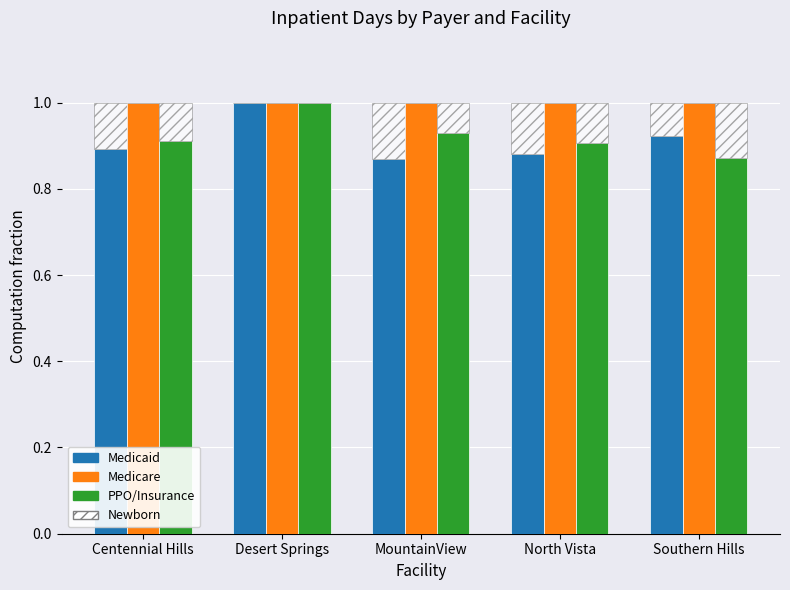

Which label corresponds to the smallest value in the chart?

Desert Springs